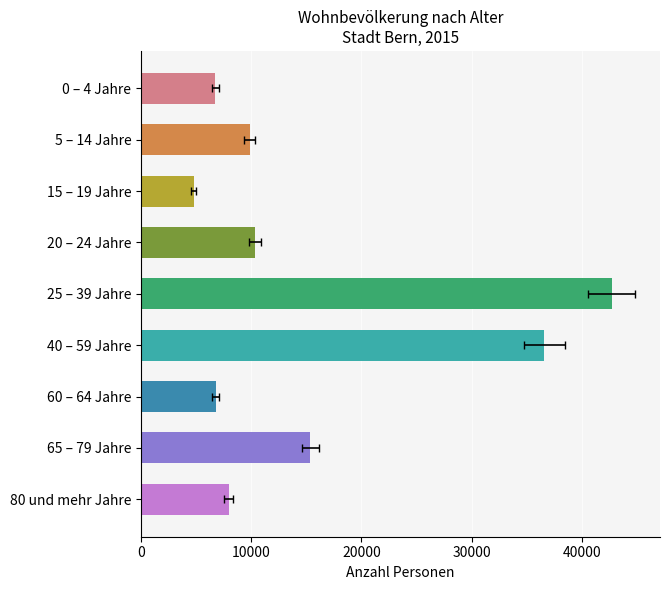

What is the label of the 5th bar from the right?

25 – 39 Jahre